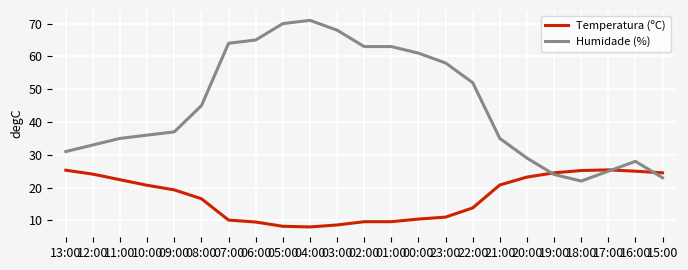

What is the greatest value displayed?

71.0